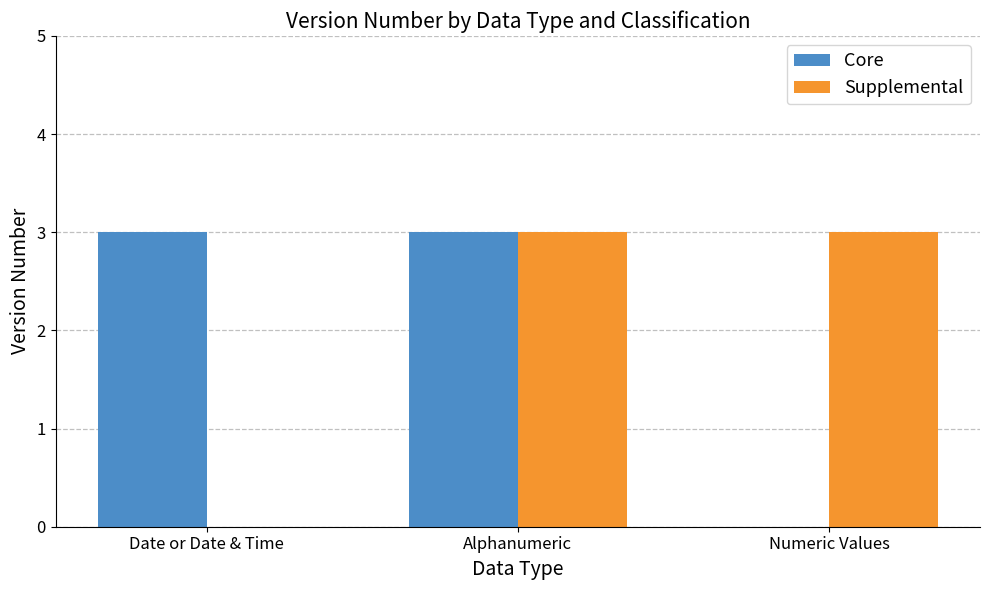

What is the sum of all Supplemental values?

6